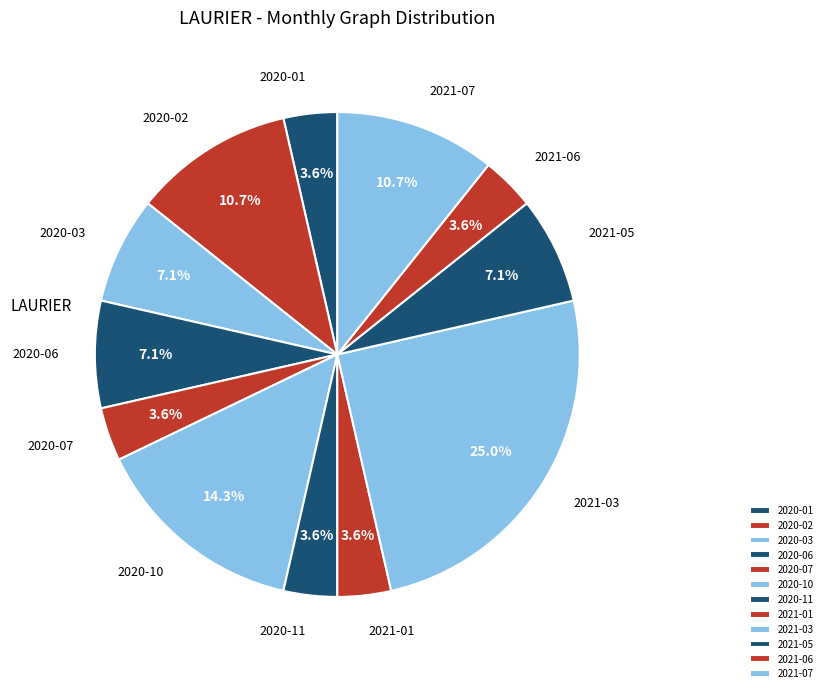

Is 2021-05 the majority of the pie?

No